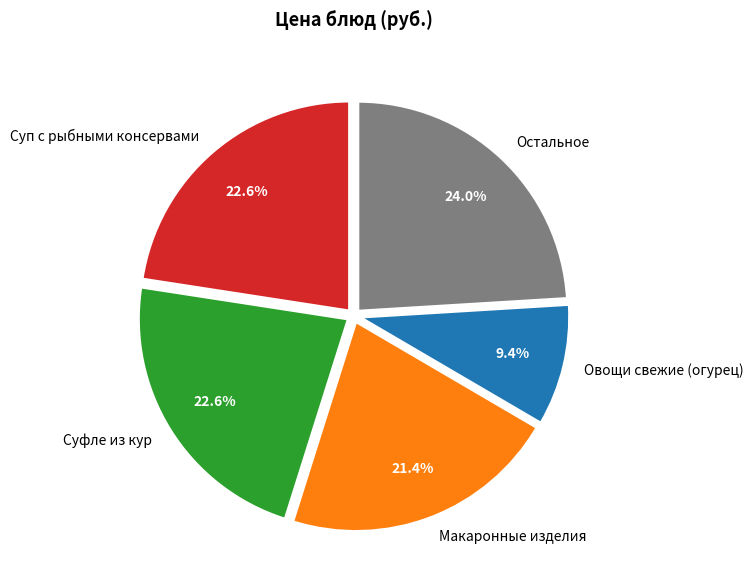

What is the smallest slice in the pie chart?

Овощи свежие (огурец)